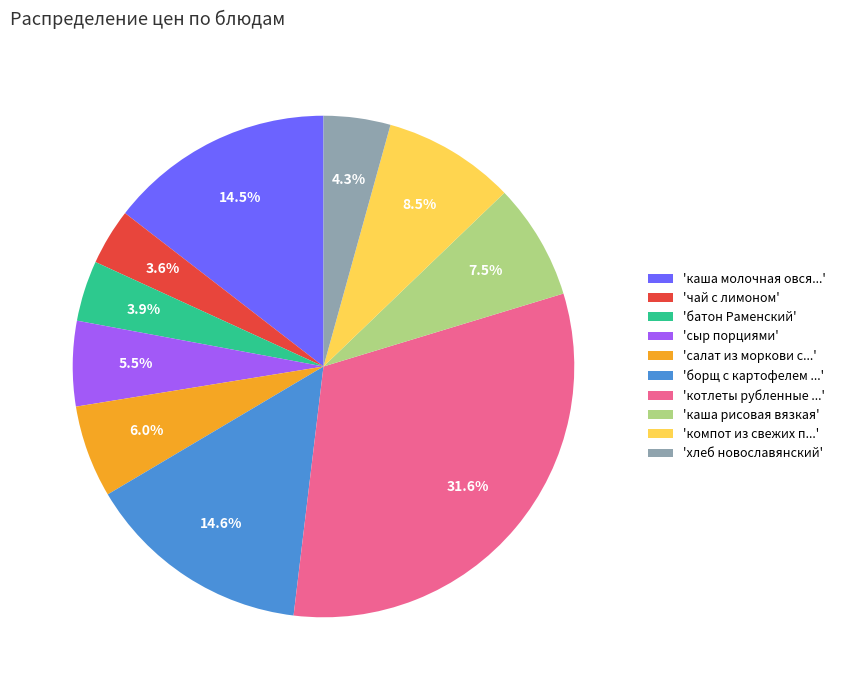

What portion of the pie excludes 'компот из свежих п...'?

91.5%